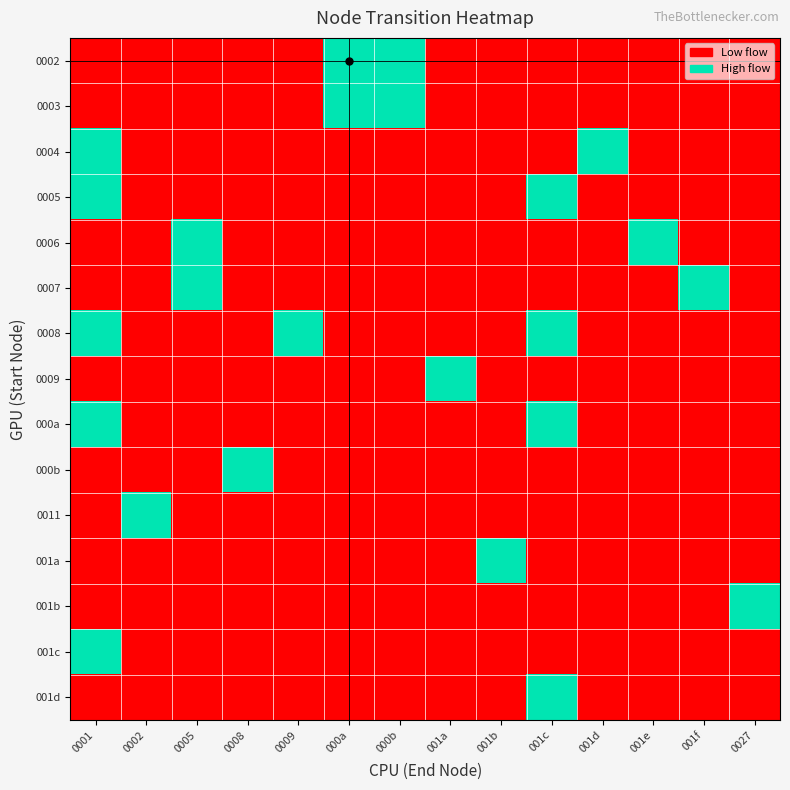

Which has a higher value, 0001 or 0002?

0001